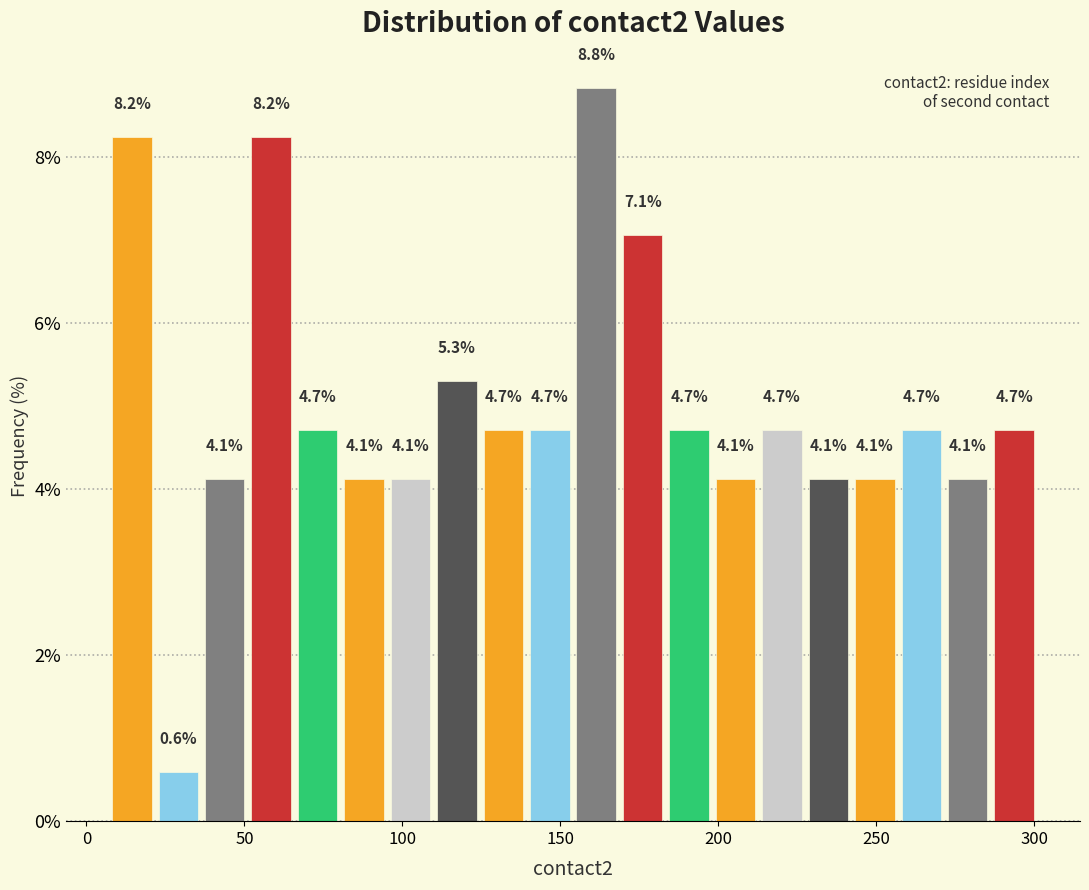

Around what value on the x-axis is the tallest bar? Give the approximate position of its centre, as read against the axis.

160